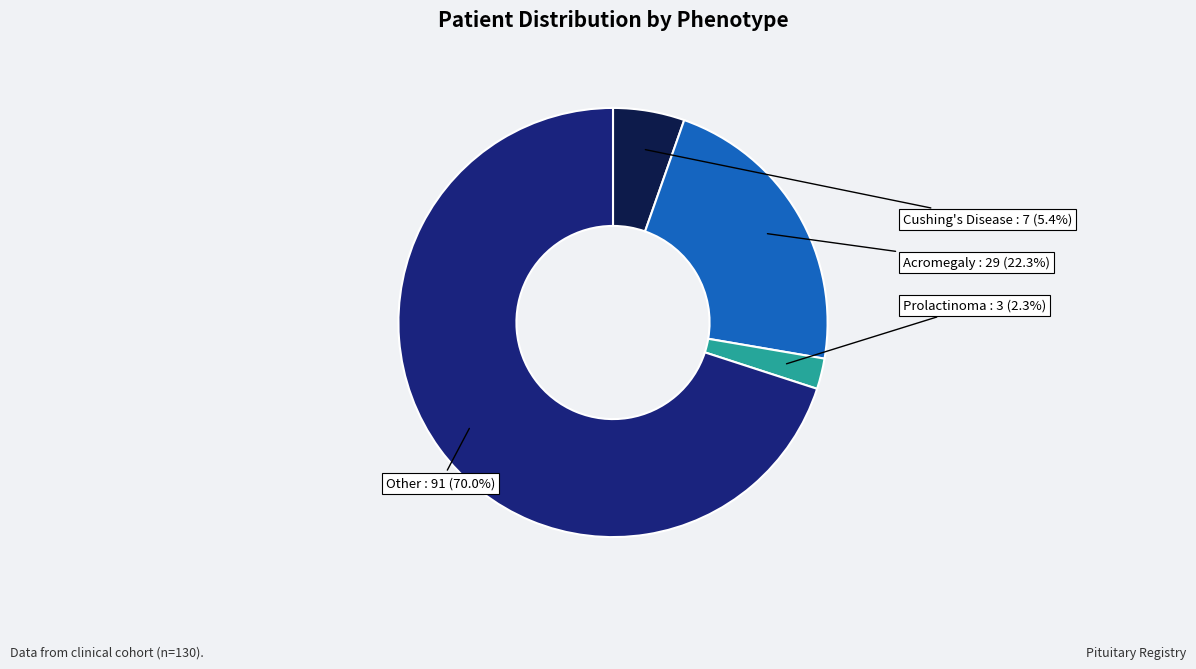

Which has a higher value, Cushing's Disease or Prolactinoma?

Cushing's Disease